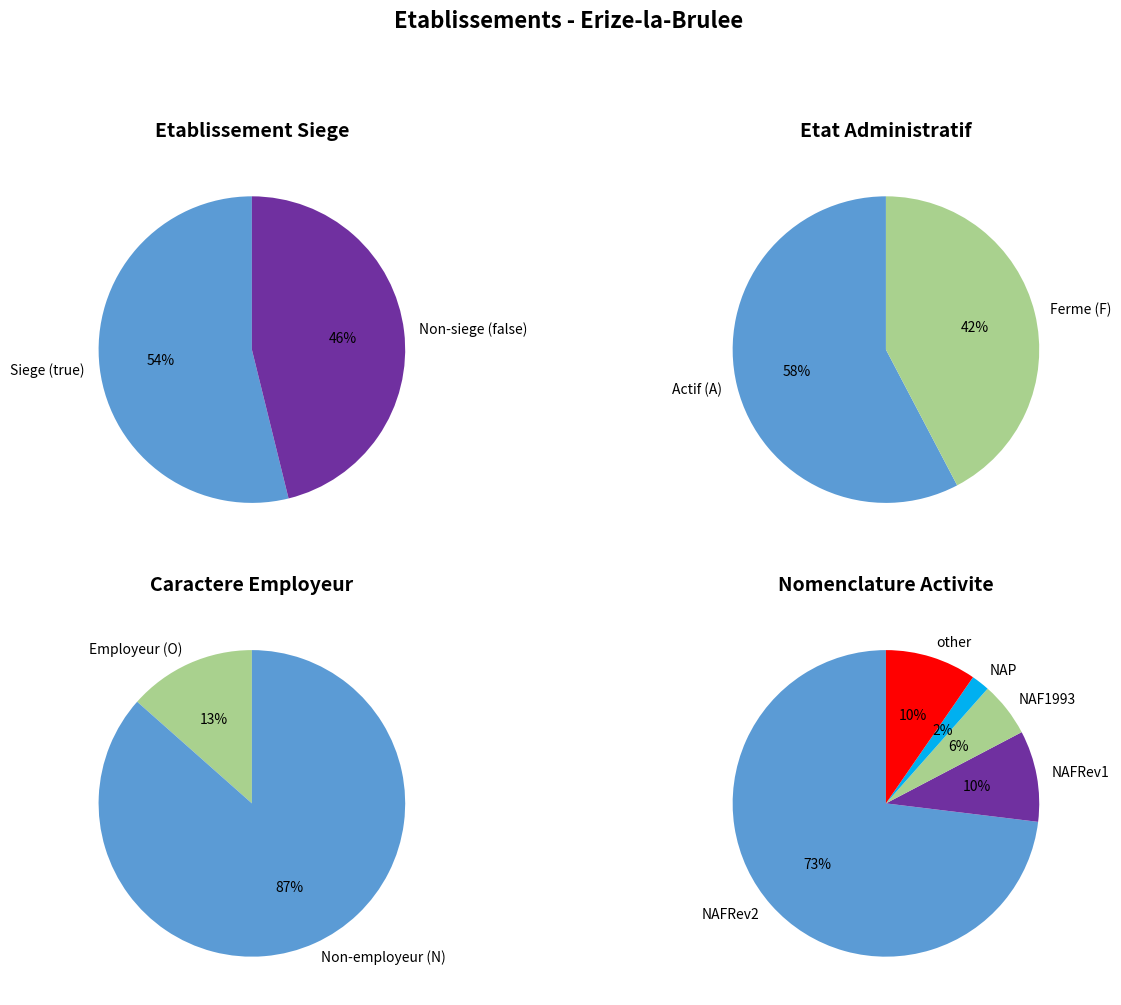

How many segments does this pie chart have?

2